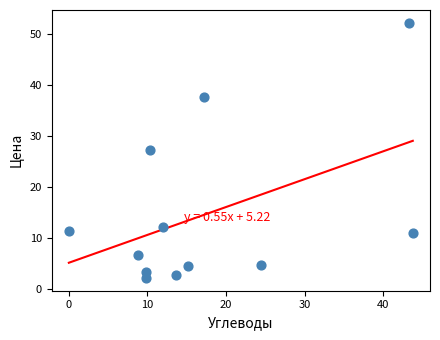

What is the range of Y values (max minus min)?

49.9